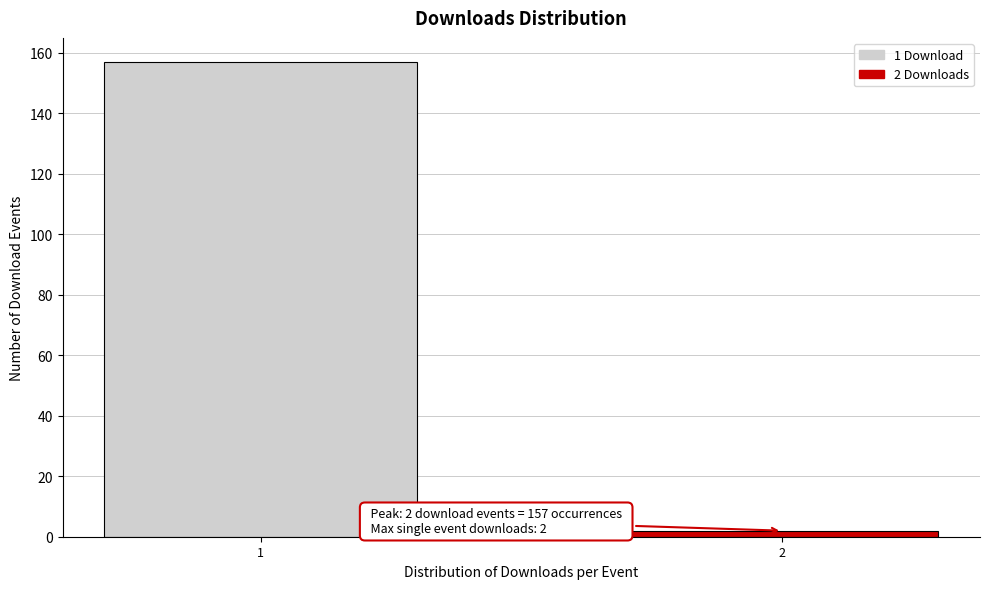

Reading left to right, transcribe all the data shown in this chart.

1=157	2=2